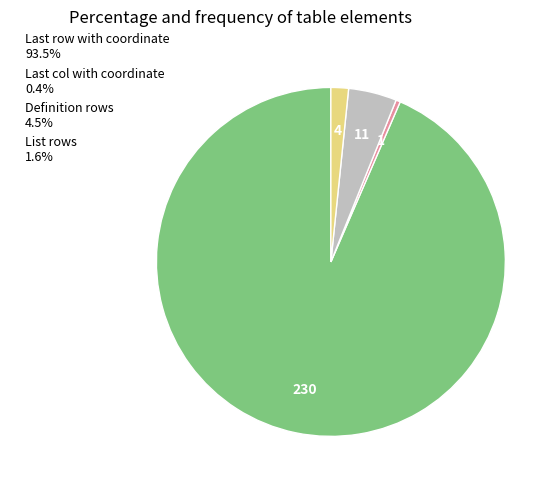

Which slice is the largest?

Last row with coordinate